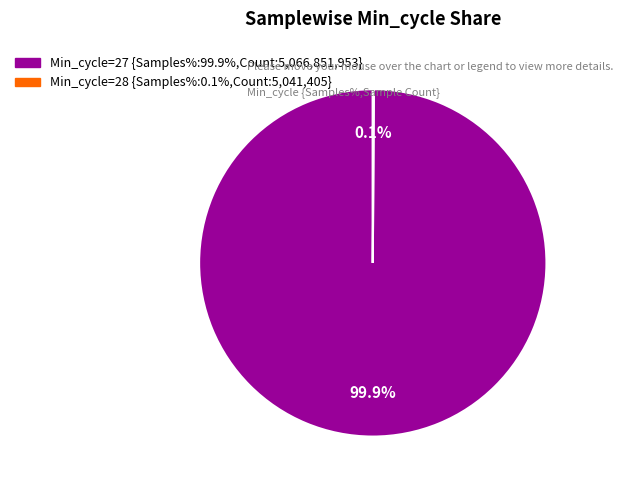

Is there a majority slice in this chart?

Yes